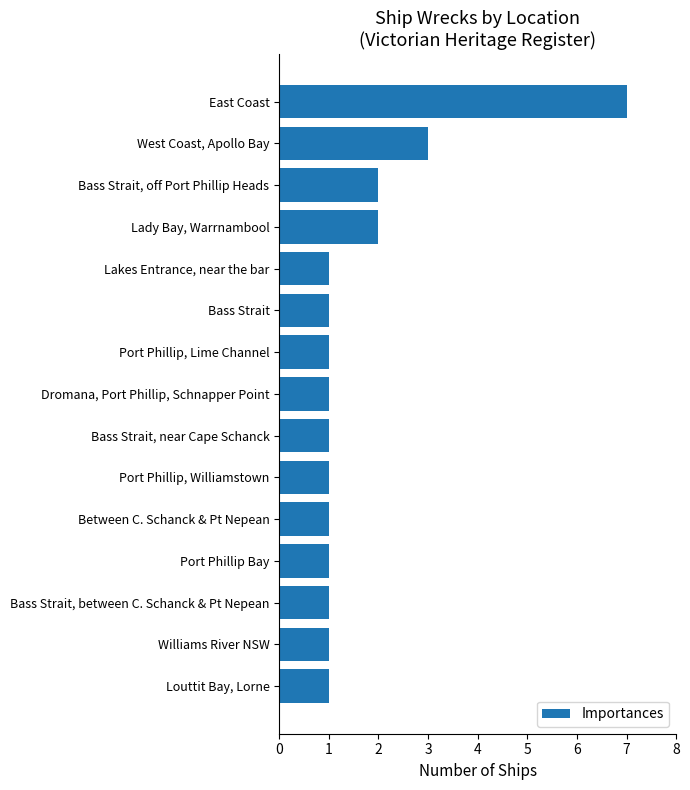

Is it true that the value at Dromana, Port Phillip, Schnapper Point is 1?

True